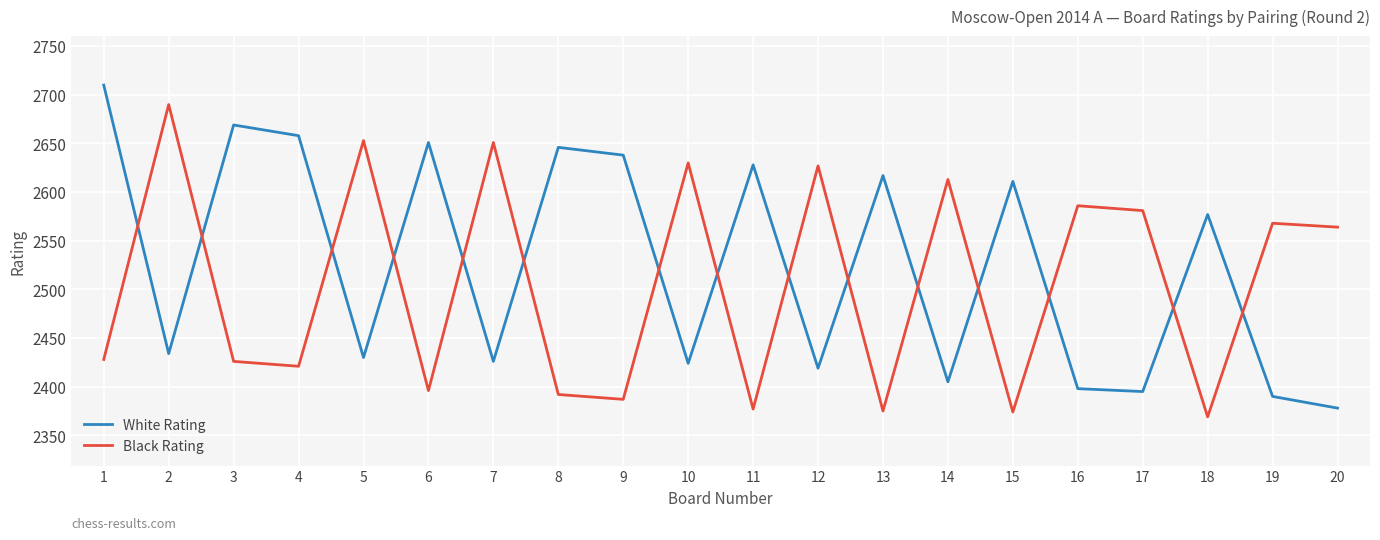

The Black Rating series shows 3590 at 14. True or false?

False